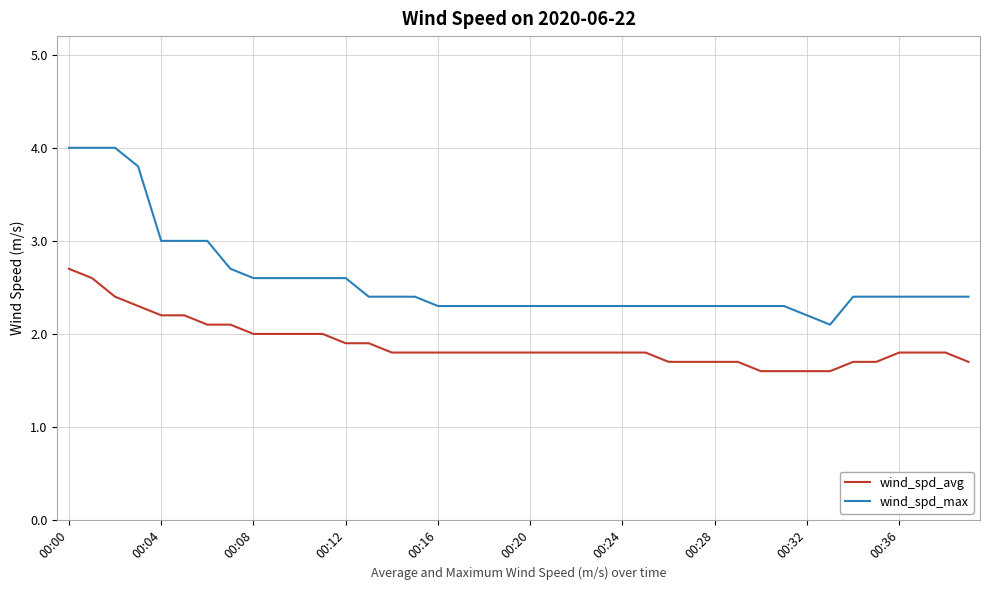

Rank the series by their maximum value, from lowest to highest.

wind_spd_avg, wind_spd_max